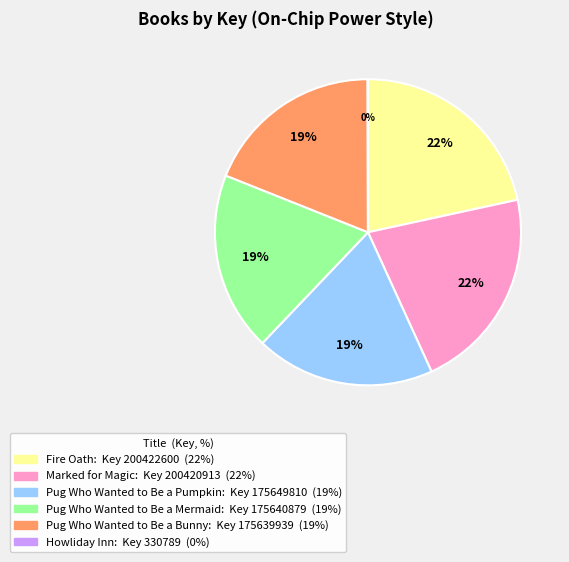

What percentage is the Pug Who Wanted to Be a Mermaid slice, to the nearest percent?

19%